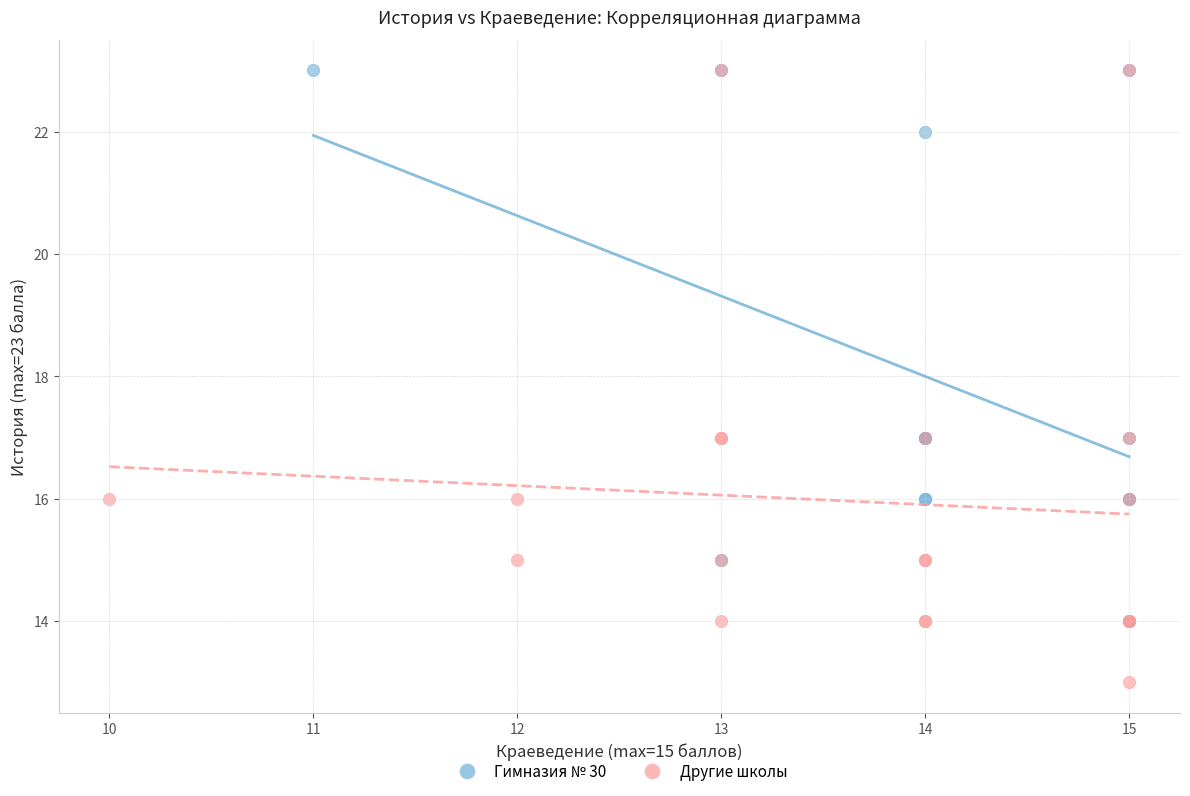

What are all the series names shown in the legend?

Гимназия № 30, Другие школы